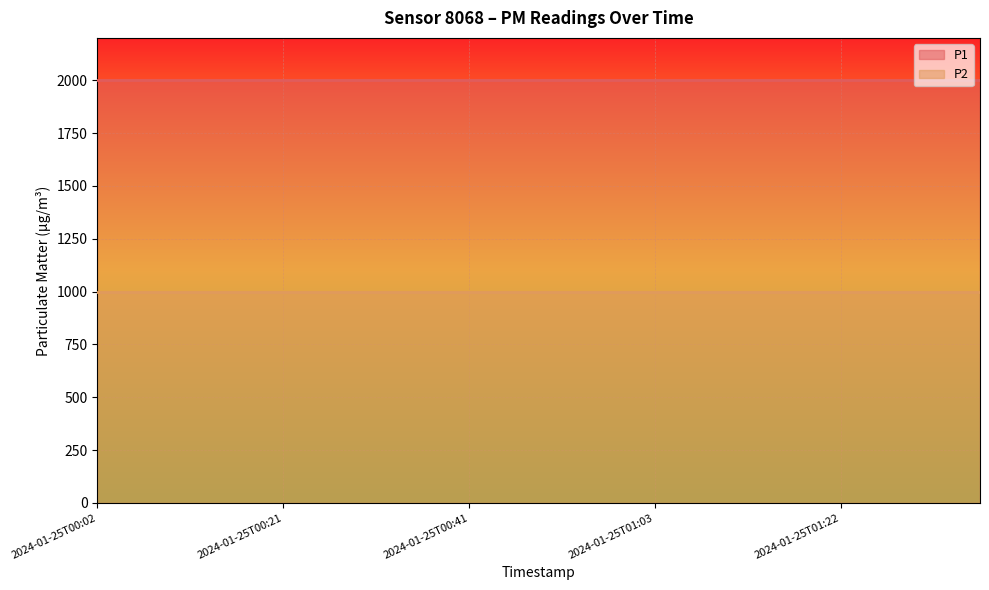

What is the label of the 8th point from the left?

2024-01-25T00:36